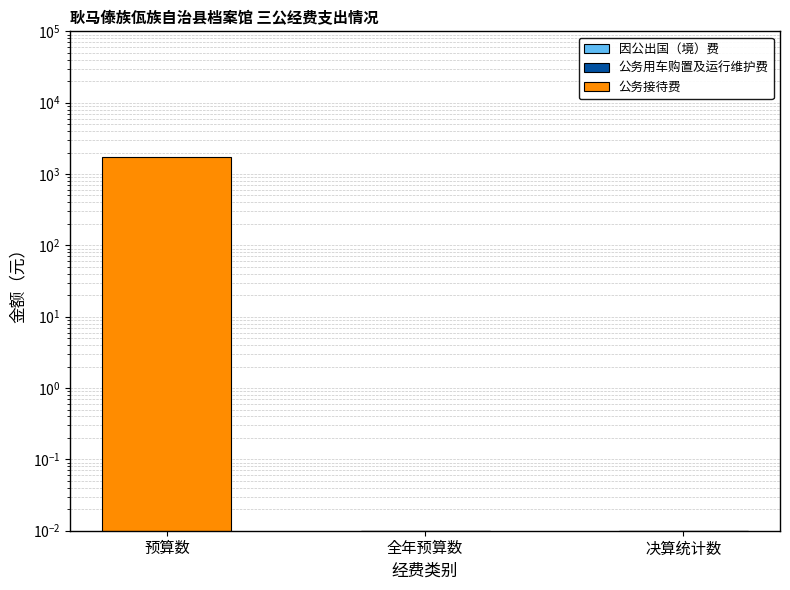

Is the value of 公务接待费 at 预算数 greater than the value of 公务用车购置及运行维护费 at 预算数?

Yes